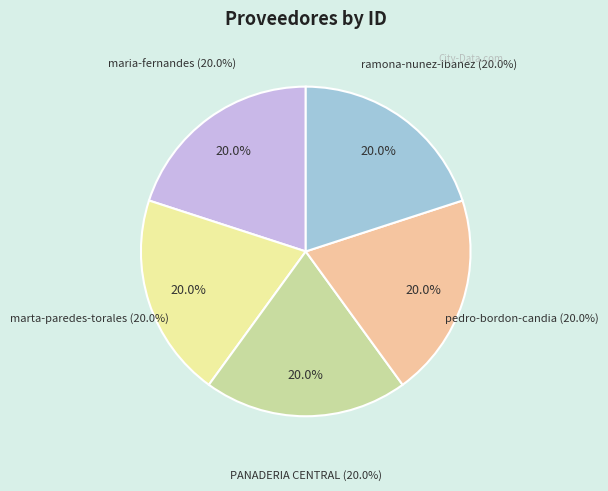

Is it true that pedro-bordon-candia is 28% of the pie?

False